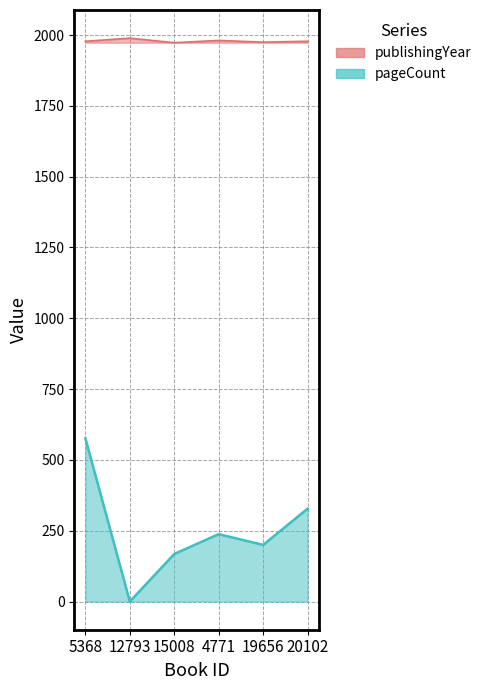

At which label does pageCount first exceed 238?

5368